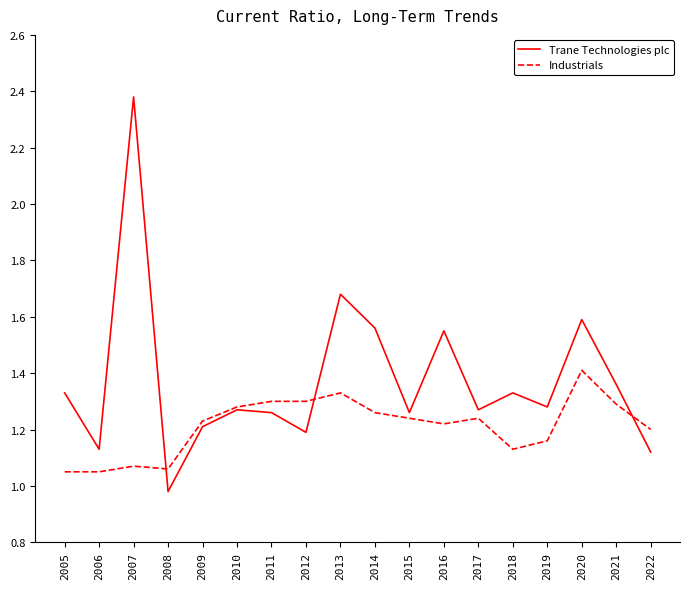

At which category is the sum across all series the highest?

2007